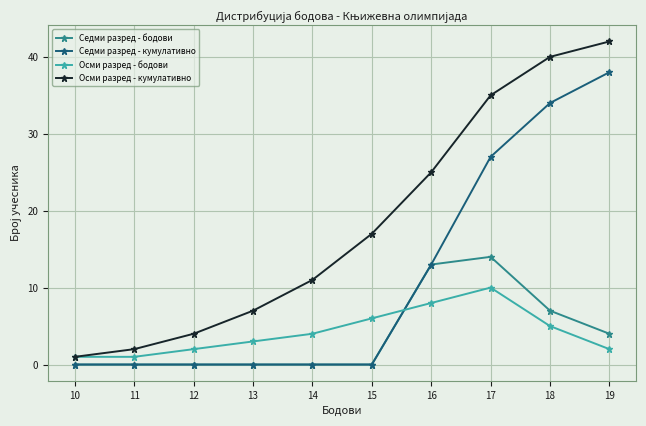

Reading left to right, what are all the values shown in this chart?

Седми разред - бодови: 0	0	0	0	0	0	13	14	7	4
Седми разред - кумулативно: 0	0	0	0	0	0	13	27	34	38
Осми разред - бодови: 1	1	2	3	4	6	8	10	5	2
Осми разред - кумулативно: 1	2	4	7	11	17	25	35	40	42